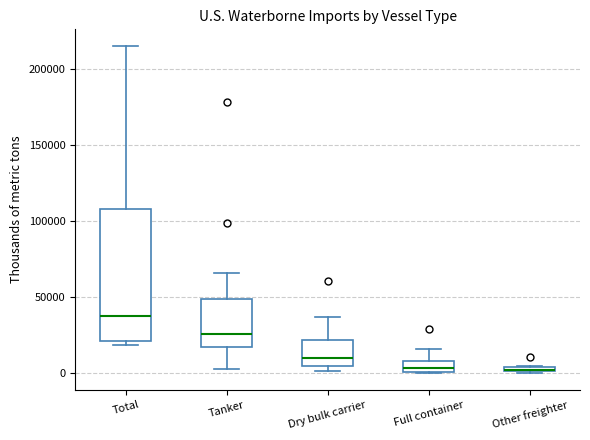

Which box is the tallest, from its lower edge to its upper edge?

Total